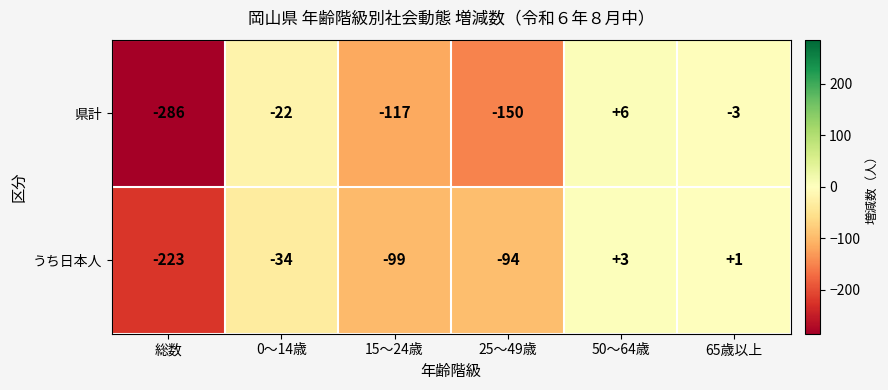

The value of うち日本人 at 65歳以上 is 1. True or false?

True